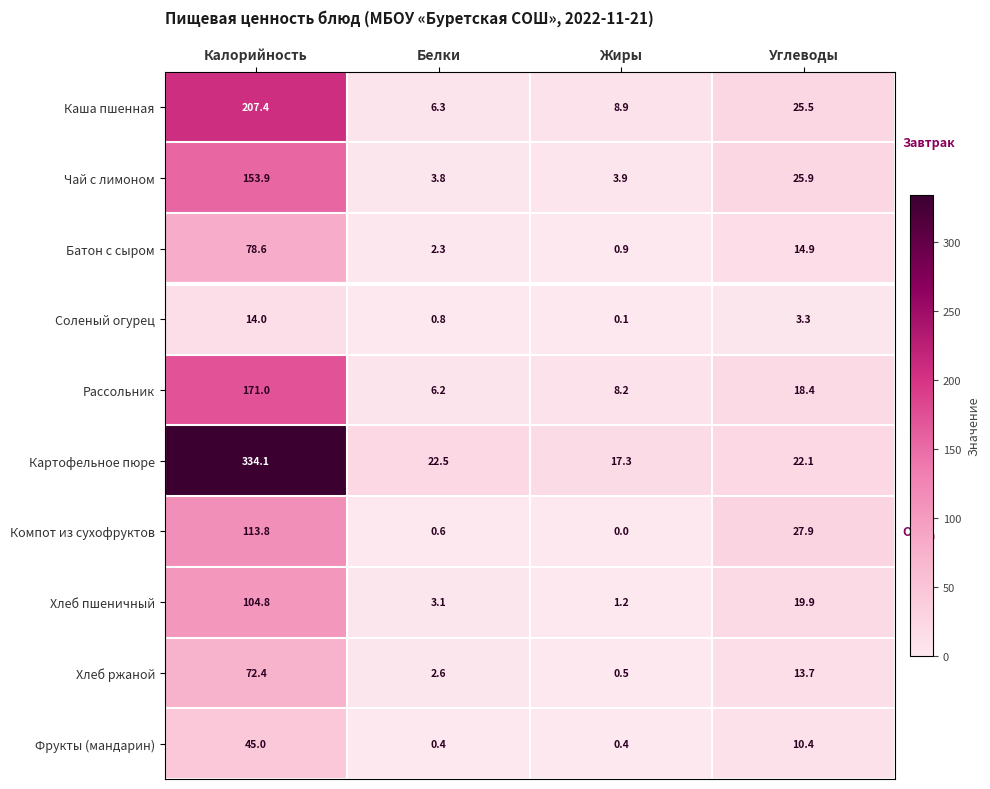

Which series has the largest total across all categories?

Картофельное пюре